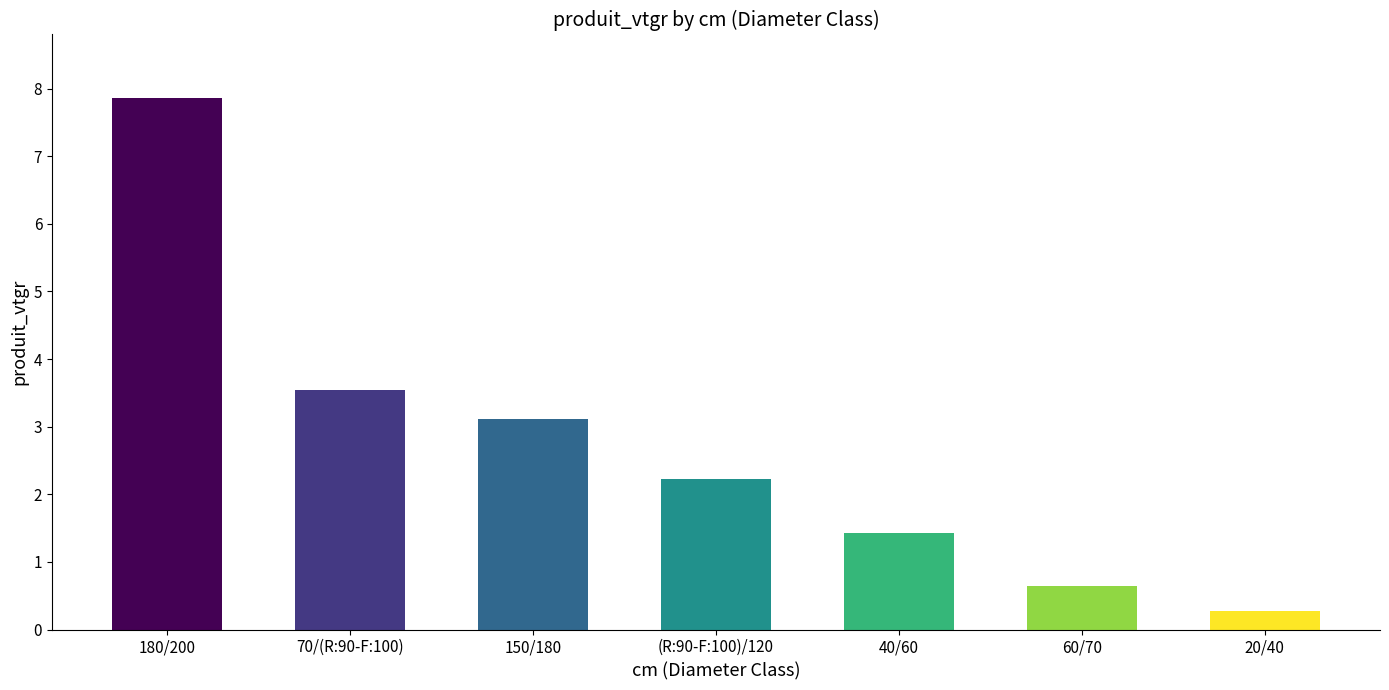

Where is the data nearest to the value 4?

70/(R:90-F:100)